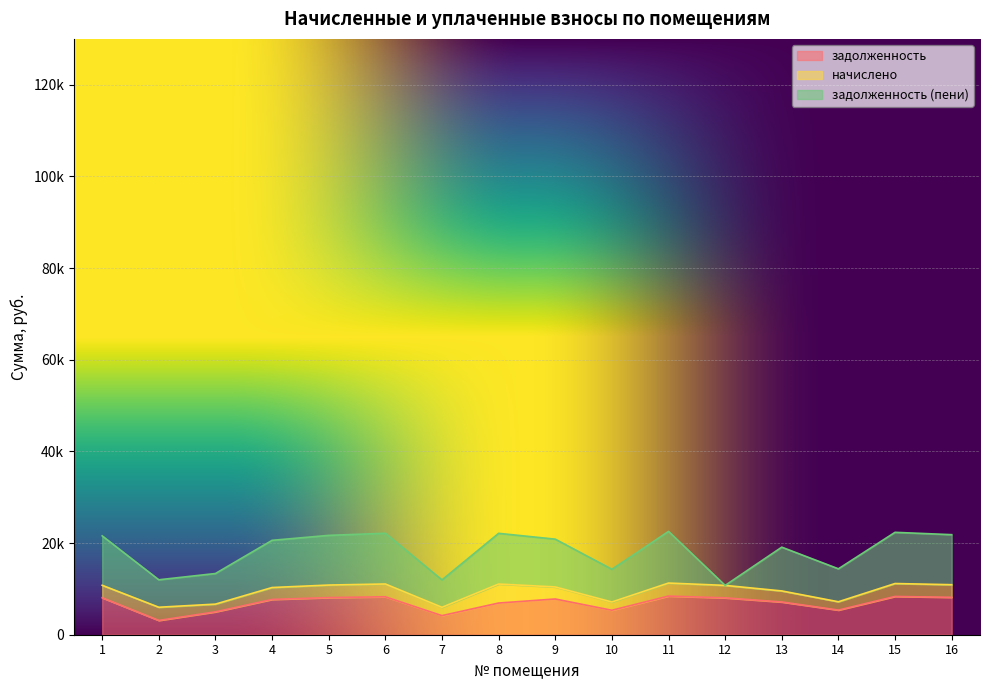

What is the greatest value displayed?

11273.5